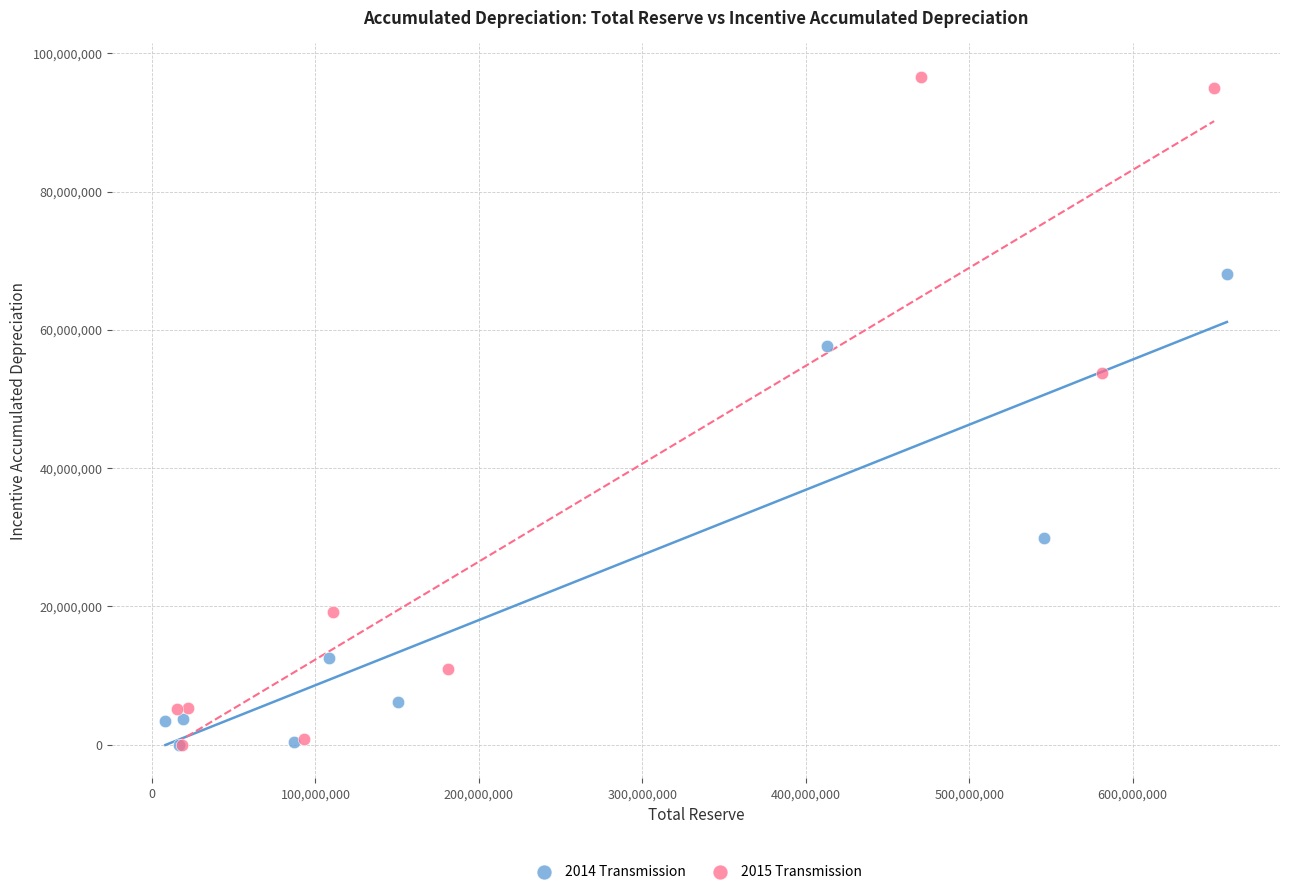

Which series has the widest spread of Y values?

2015 Transmission